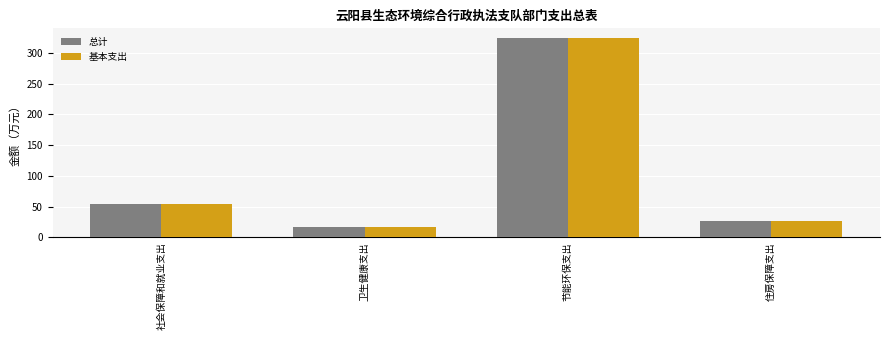

At which category does the chart reach its peak across all series?

节能环保支出